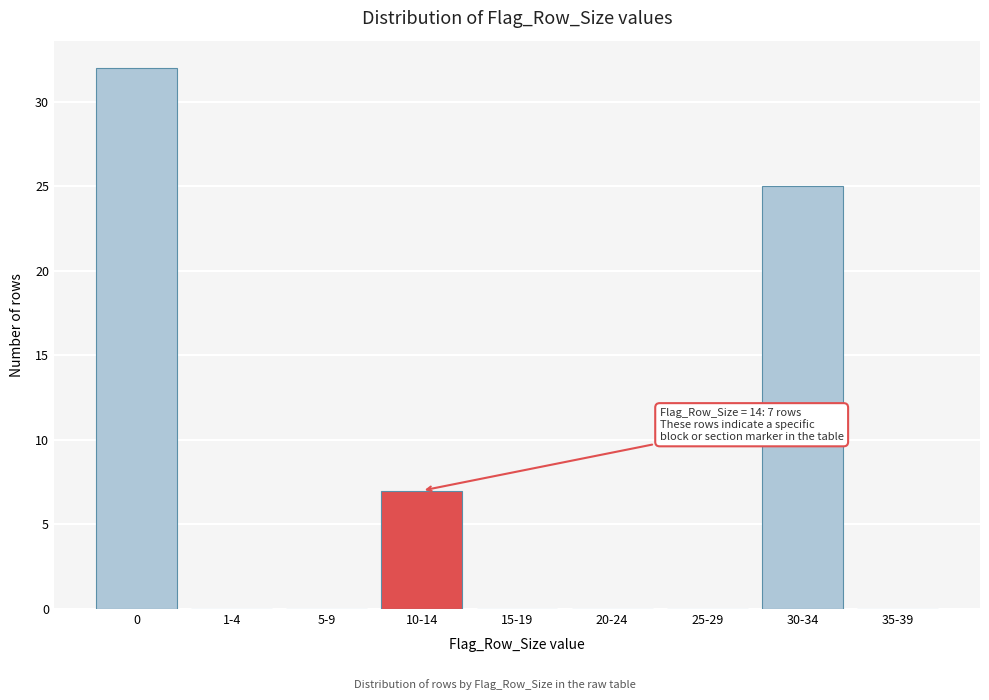

Reading right to left, transcribe all the data shown in this chart.

35-39=0	30-34=25	25-29=0	20-24=0	15-19=0	10-14=7	5-9=0	1-4=0	0=32